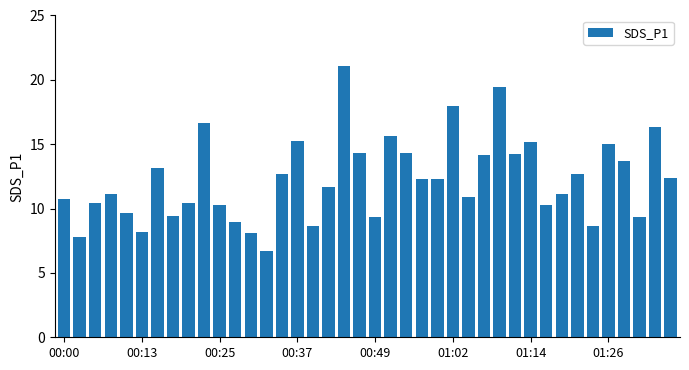

What is the minimum value shown in the chart?

6.7